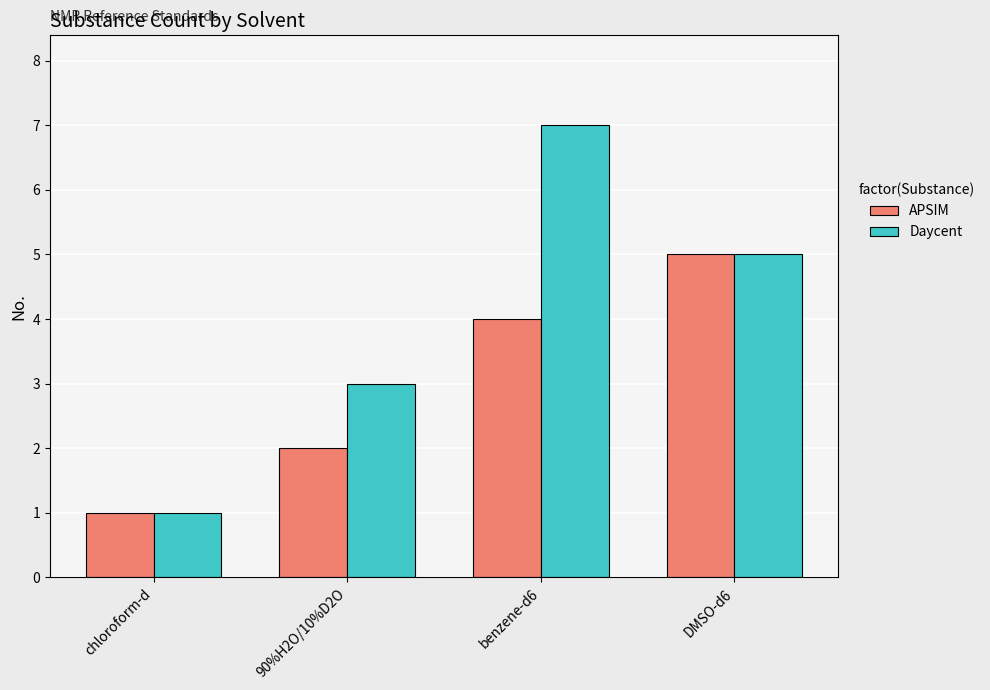

What are all the series names shown in the legend?

APSIM, Daycent